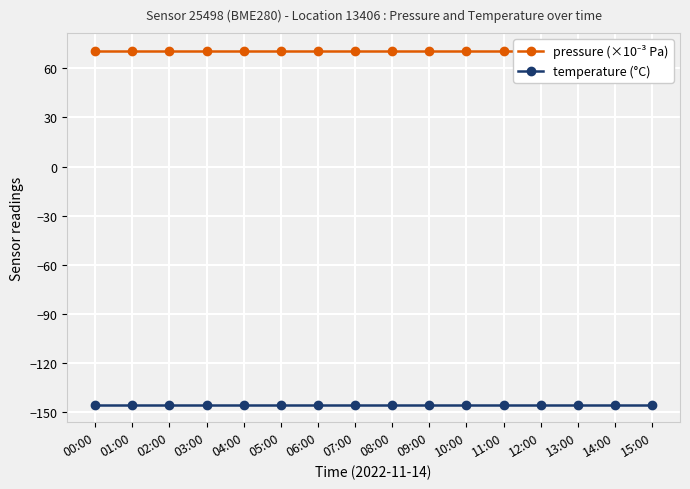

What are all the series names shown in the legend?

pressure (×10⁻³ Pa), temperature (°C)